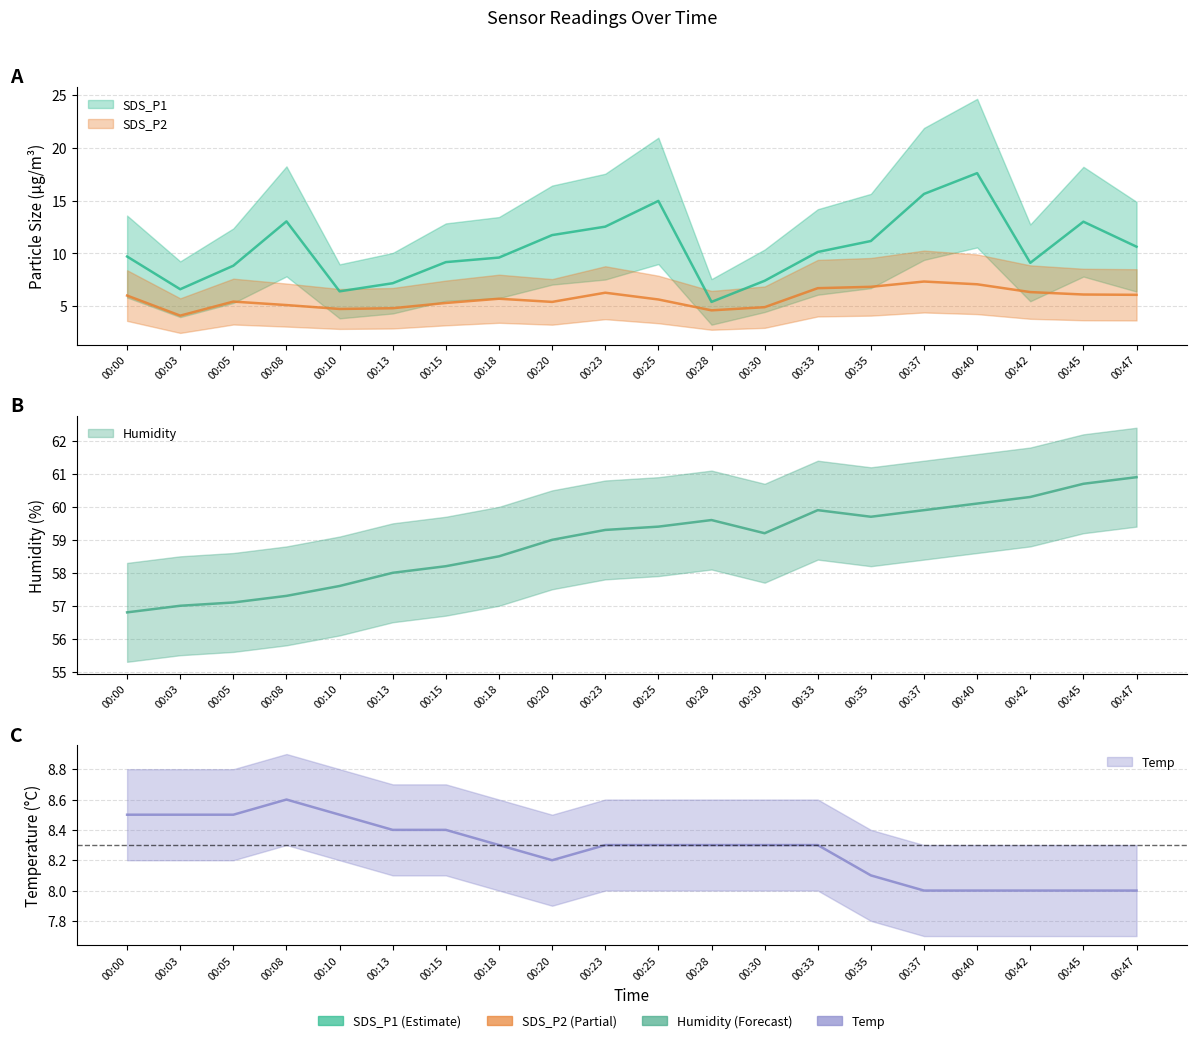

List the labels in order of SDS_P1 value, largest first.

00:40, 00:37, 00:25, 00:08, 00:45, 00:23, 00:20, 00:35, 00:47, 00:33, 00:00, 00:18, 00:15, 00:42, 00:05, 00:30, 00:13, 00:03, 00:10, 00:28